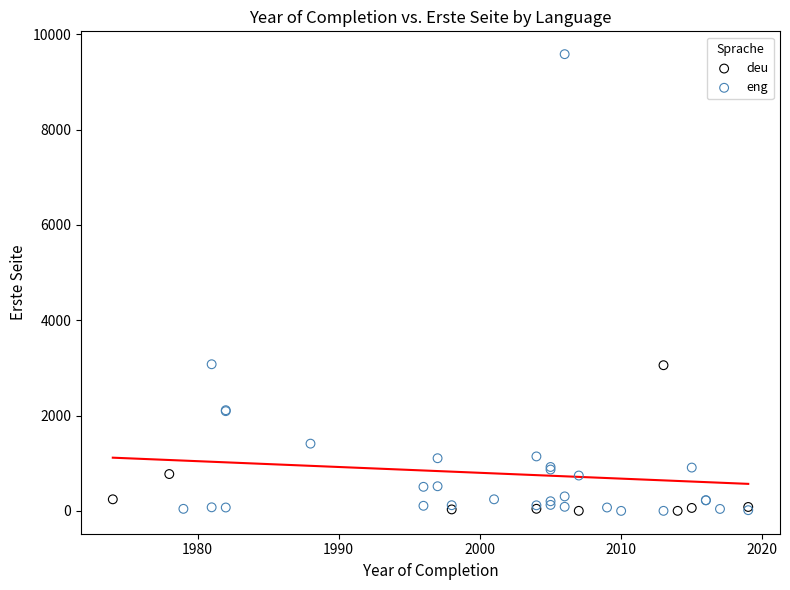

Which series has the largest Y range (max minus min)?

eng